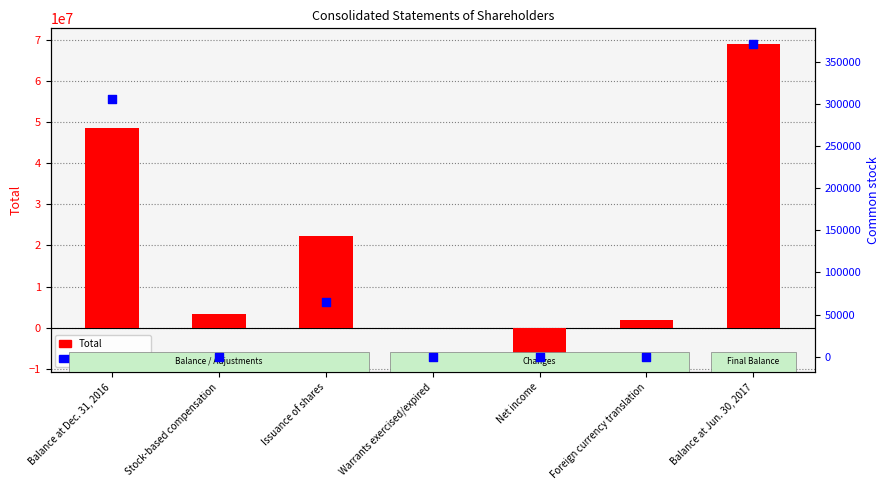

What are all the series names shown in the legend?

Total, Common stock